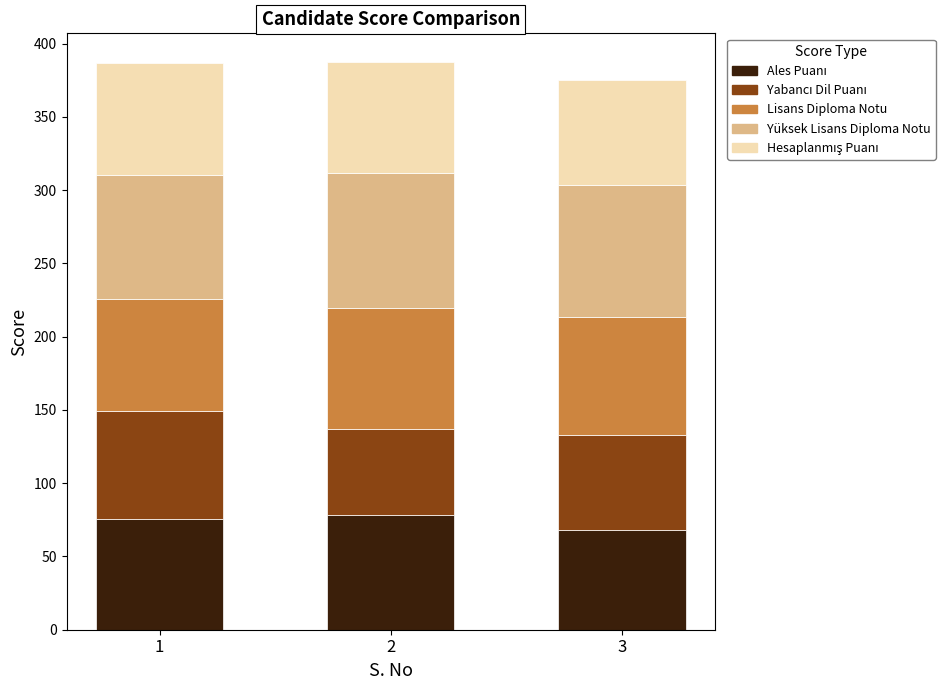

What is the total value across all series at 1?

386.9